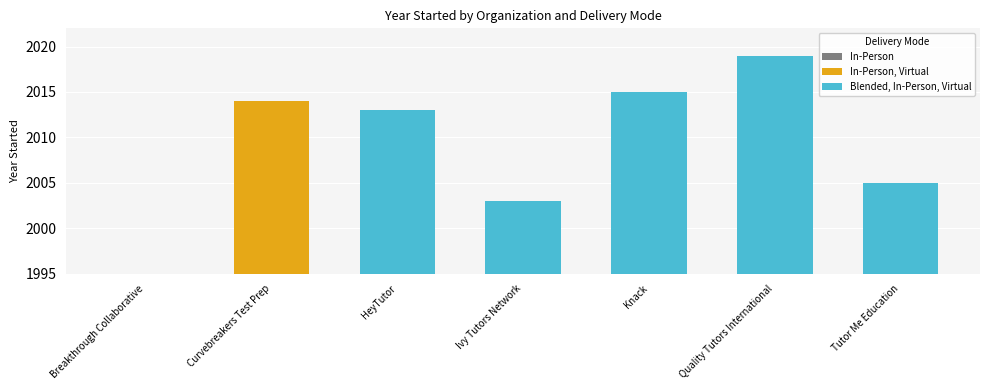

Rank the categories by value from lowest to highest.

Breakthrough Collaborative, Ivy Tutors Network, Tutor Me Education, HeyTutor, Curvebreakers Test Prep, Knack, Quality Tutors International